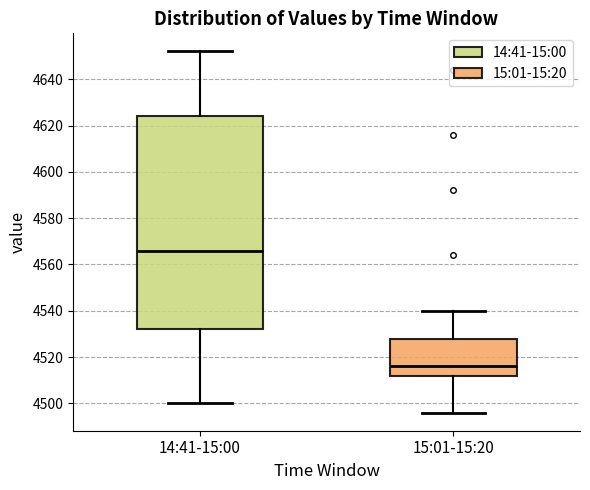

Reading left to right, read every box against the y-axis: the position of its median line, the range the box covers, and the ends of its whiskers. The values are not printed on the chart, so give them approximately, as read against the axis.

14:41-15:00: median 4566, box 4532 to 4624, whiskers 4500 to 4652
15:01-15:20: median 4516, box 4512 to 4528, whiskers 4496 to 4540